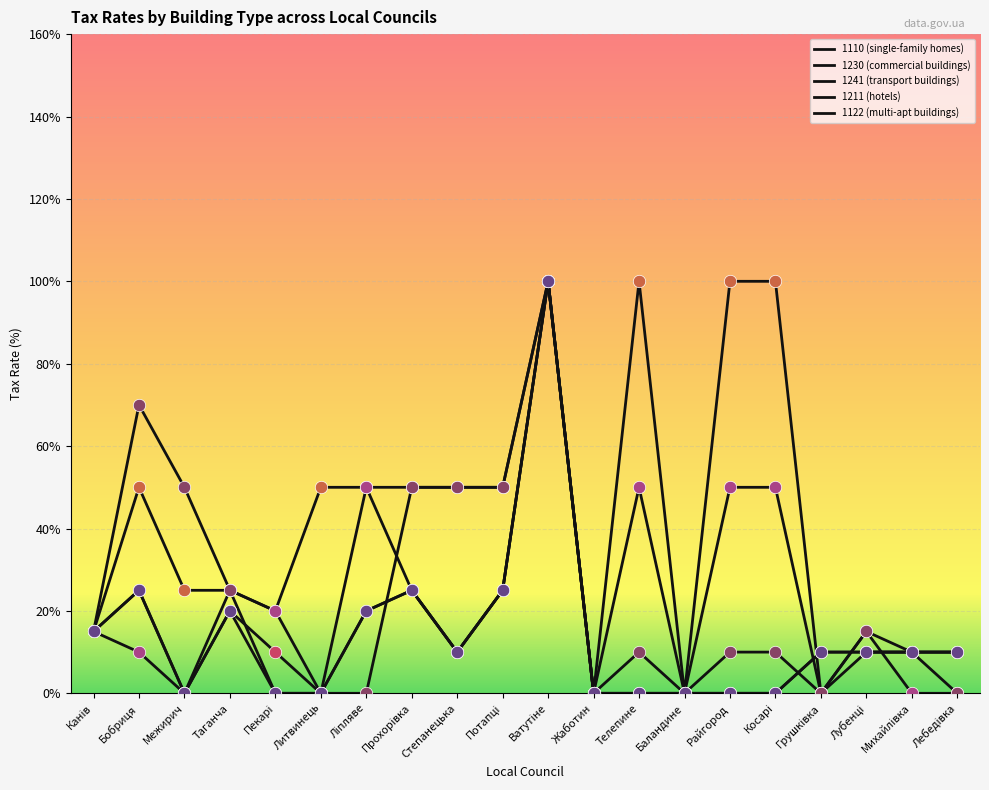

Which series has the largest total across all categories?

1230 (commercial buildings)